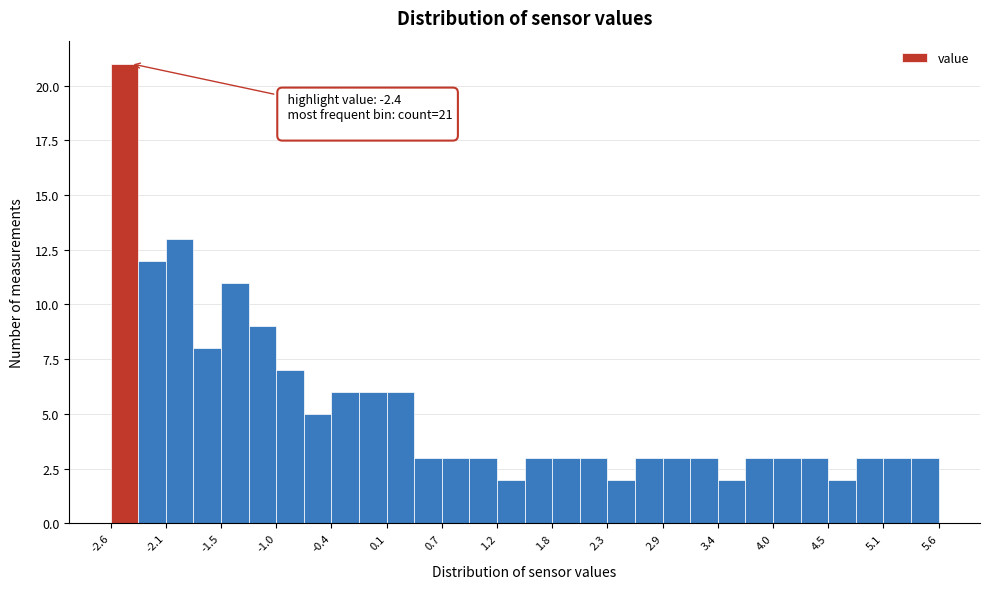

Read against the x-axis, roughly where is the centre of the tallest bar?

-2.5